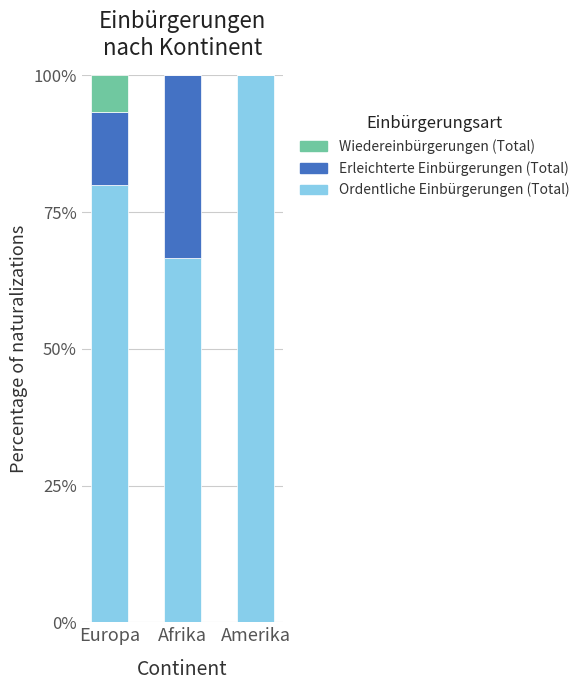

What is the total value across all series at Amerika?

100.0